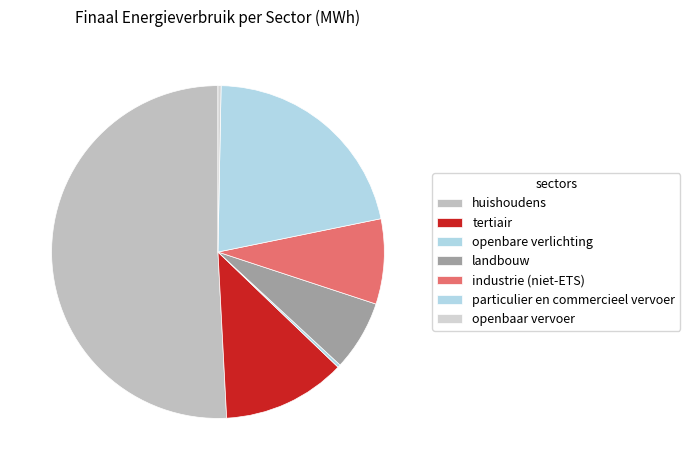

Which category accounts for the majority?

huishoudens